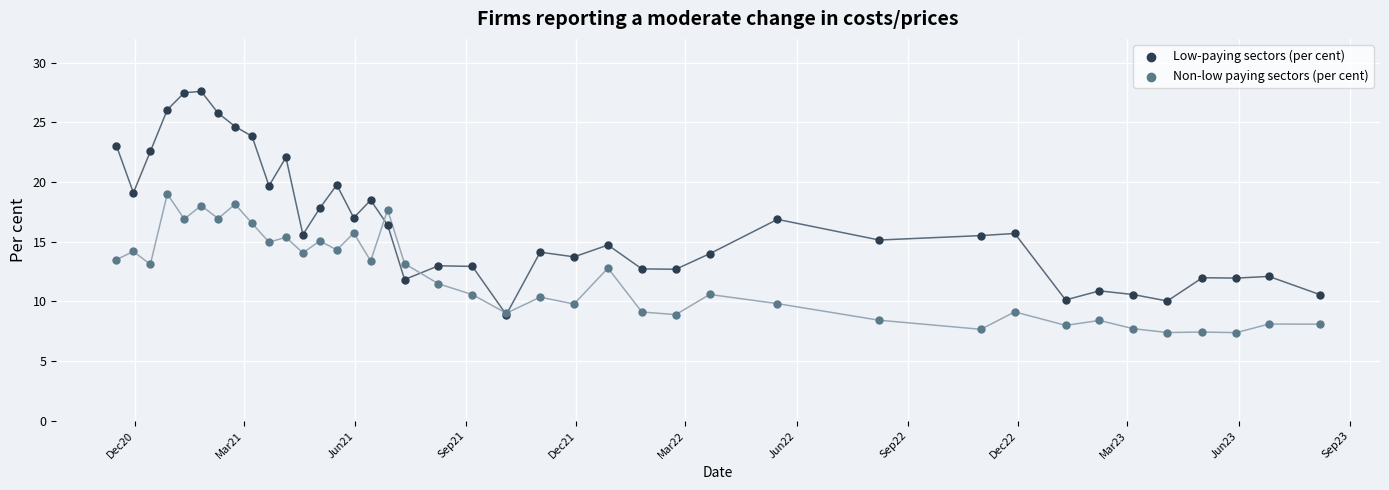

Which series reaches the maximum Y coordinate?

Low-paying sectors (per cent)